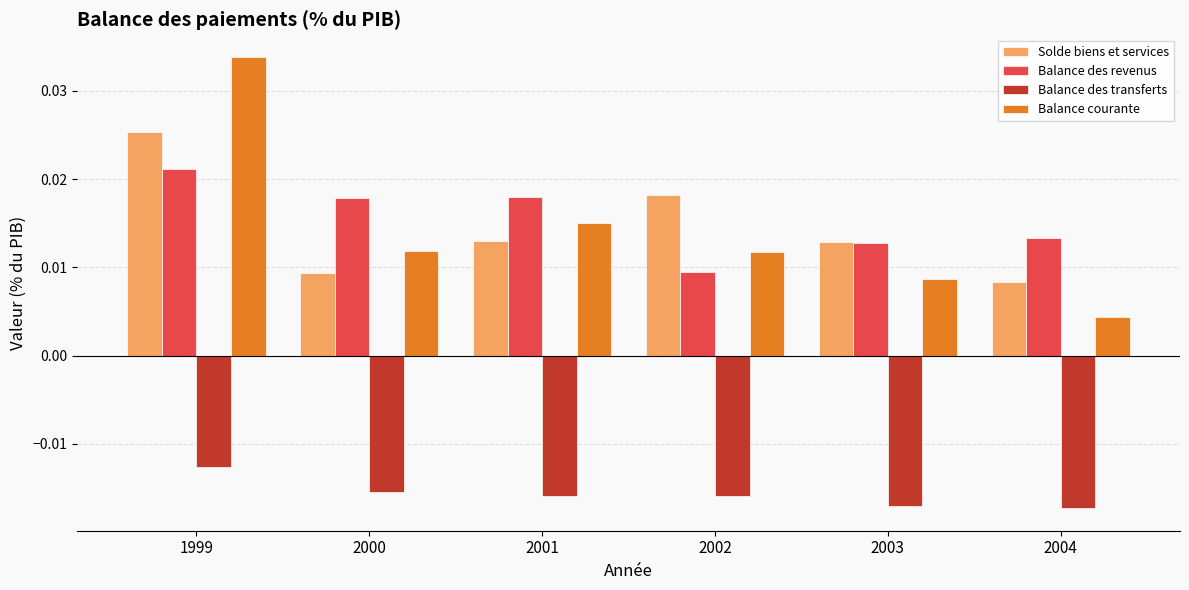

Which series has the widest spread of values?

Balance courante